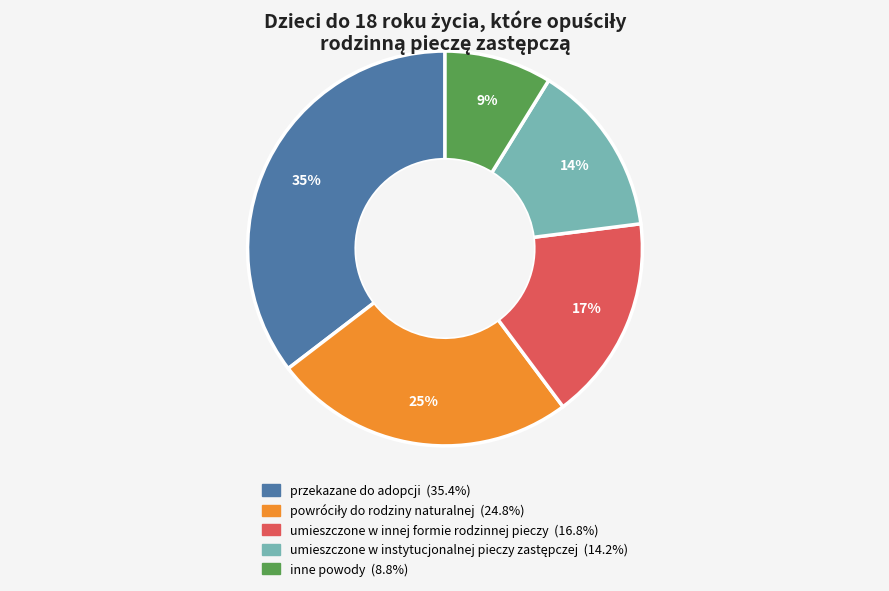

How many slices are in this pie chart?

5